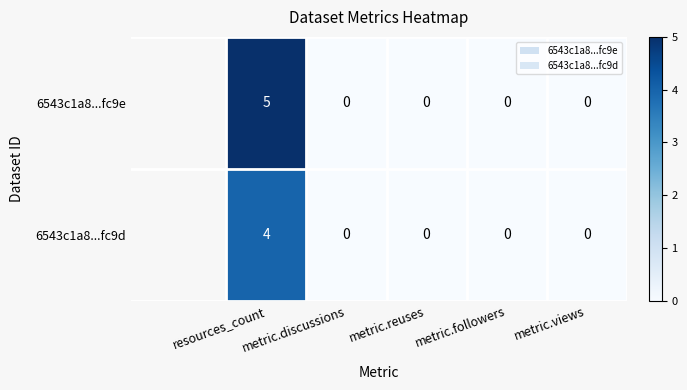

At which category is the sum across all series the highest?

resources_count